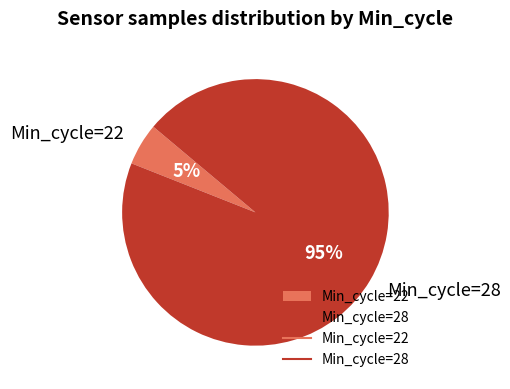

How many slices are in this pie chart?

2